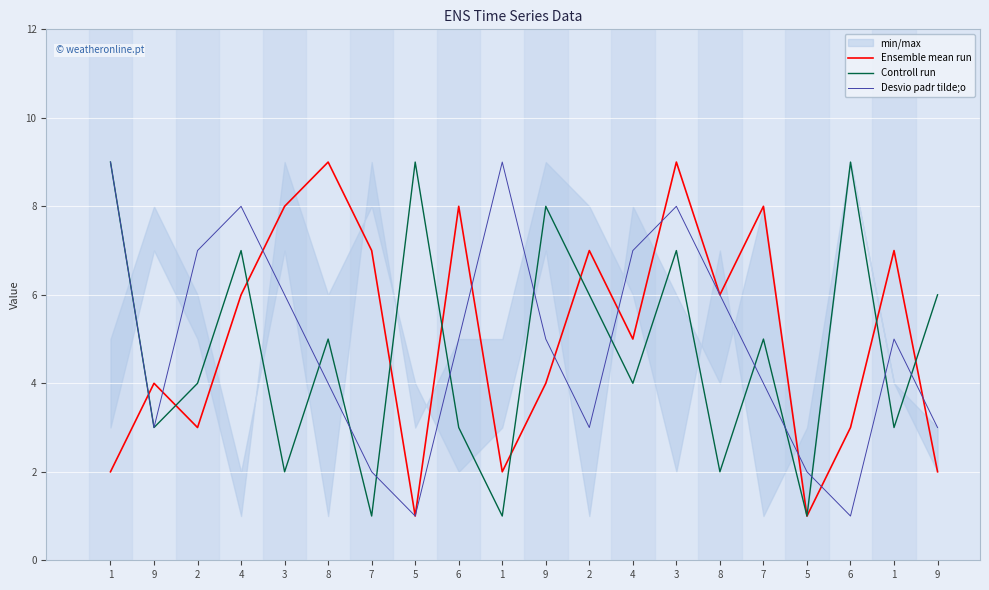

How many series are shown in this chart?

3